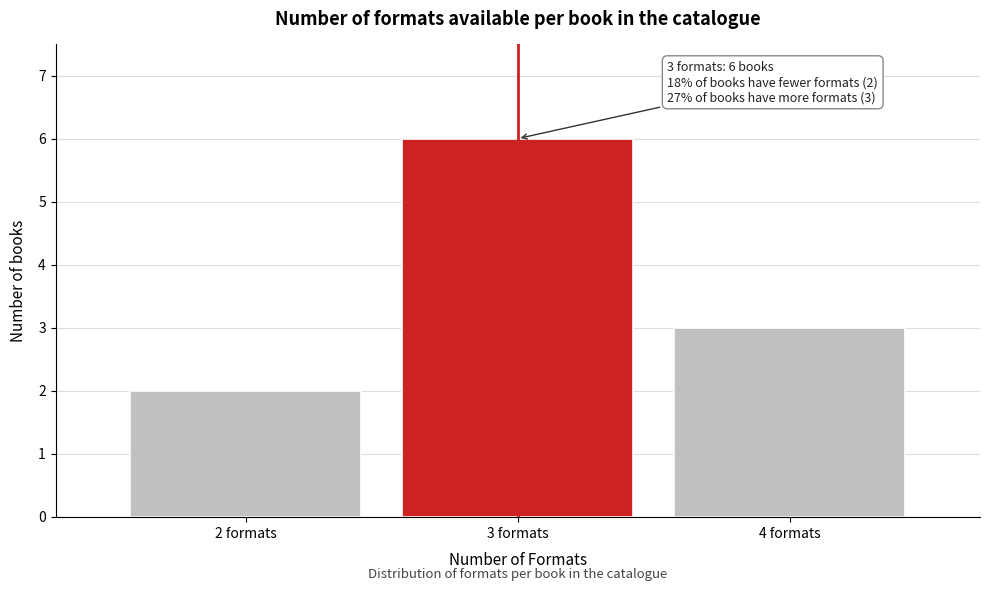

Reading left to right, extract all data points from this chart.

2 formats=2	3 formats=6	4 formats=3